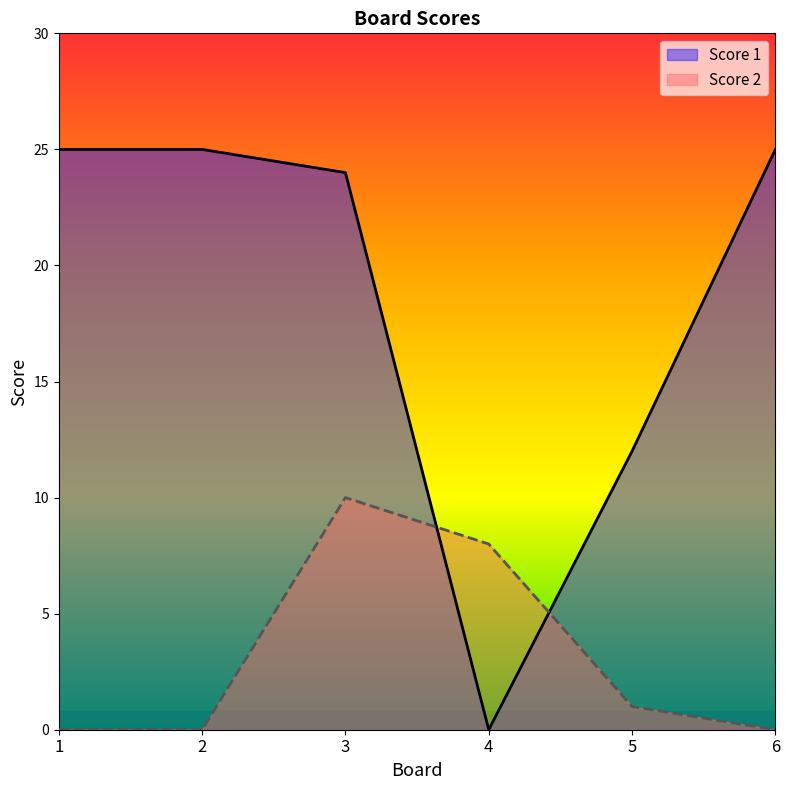

What is the average value of the Score 2 series?

3